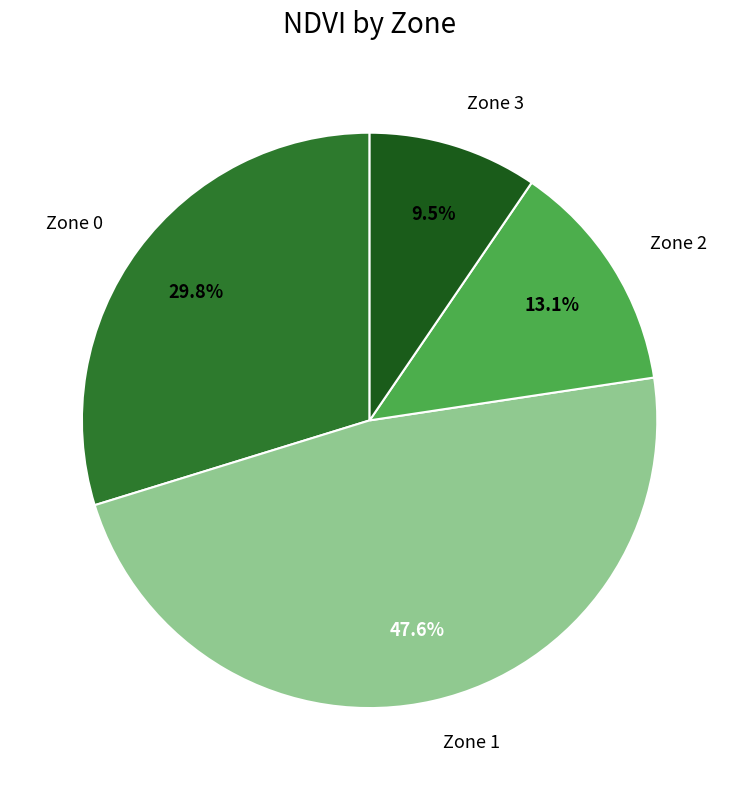

Does any single category account for the majority?

No